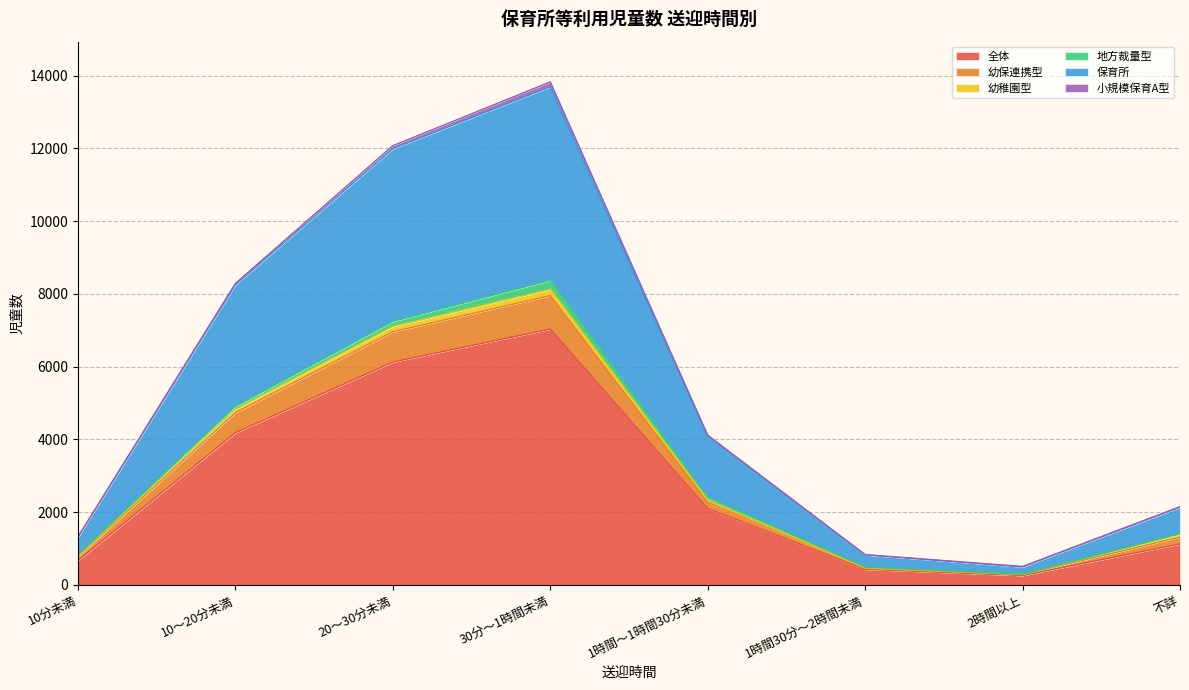

True or false: 全体 and 保育所 cross at least once.

False